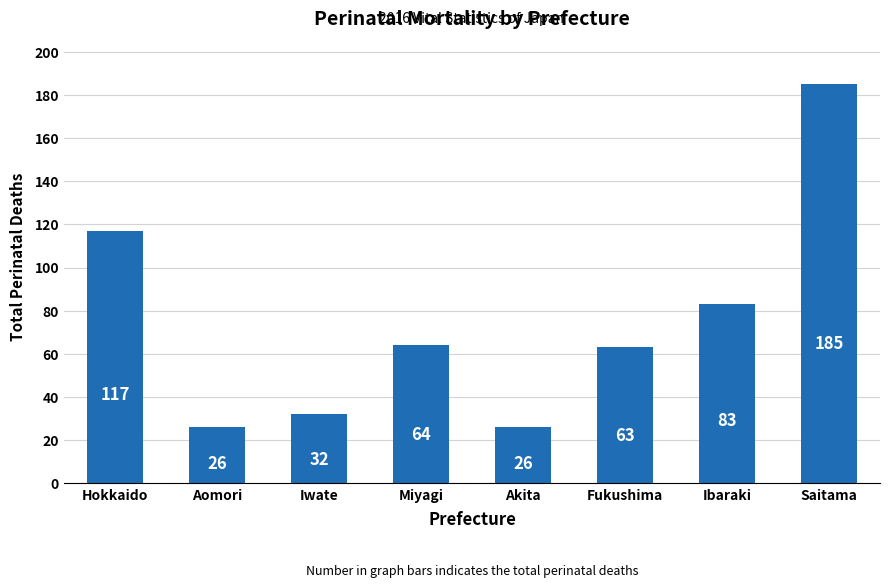

Which has a higher value, Ibaraki or Miyagi?

Ibaraki